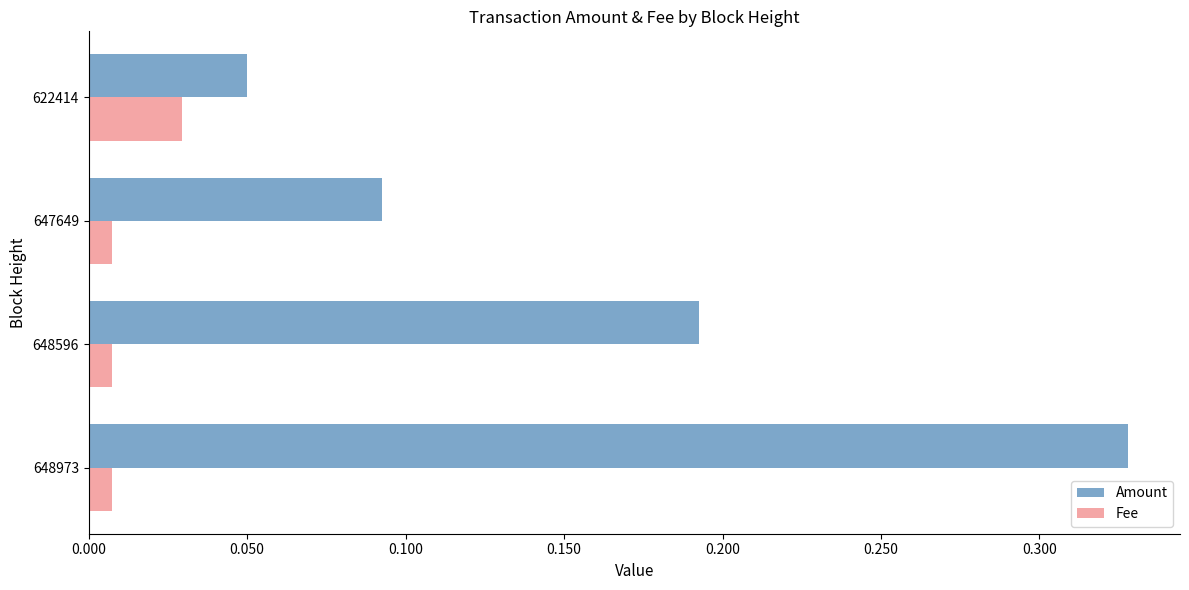

Rank the series by their average value, from lowest to highest.

Fee, Amount